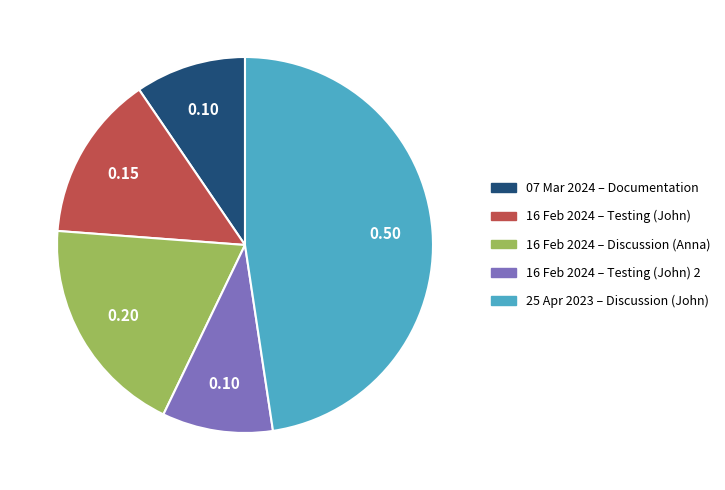

Do 16 Feb 2024 – Testing (John) and 25 Apr 2023 – Discussion (John) together represent more than half of the pie?

Yes